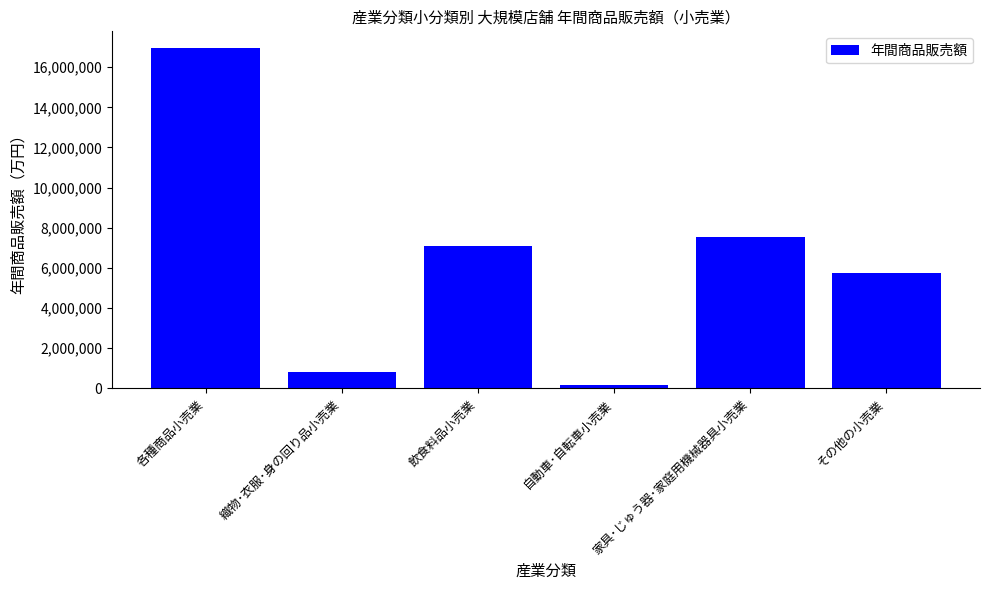

How many categories are shown in the chart?

6